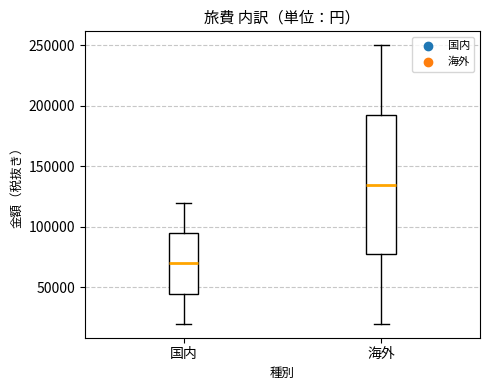

Reading left to right, read every box against the y-axis: the position of its median line, the range the box covers, and the ends of its whiskers. The values are not printed on the chart, so give them approximately, as read against the axis.

国内: median 70000, box 45000 to 95000, whiskers 20000 to 120000
海外: median 135000, box 80000 to 195000, whiskers 20000 to 250000